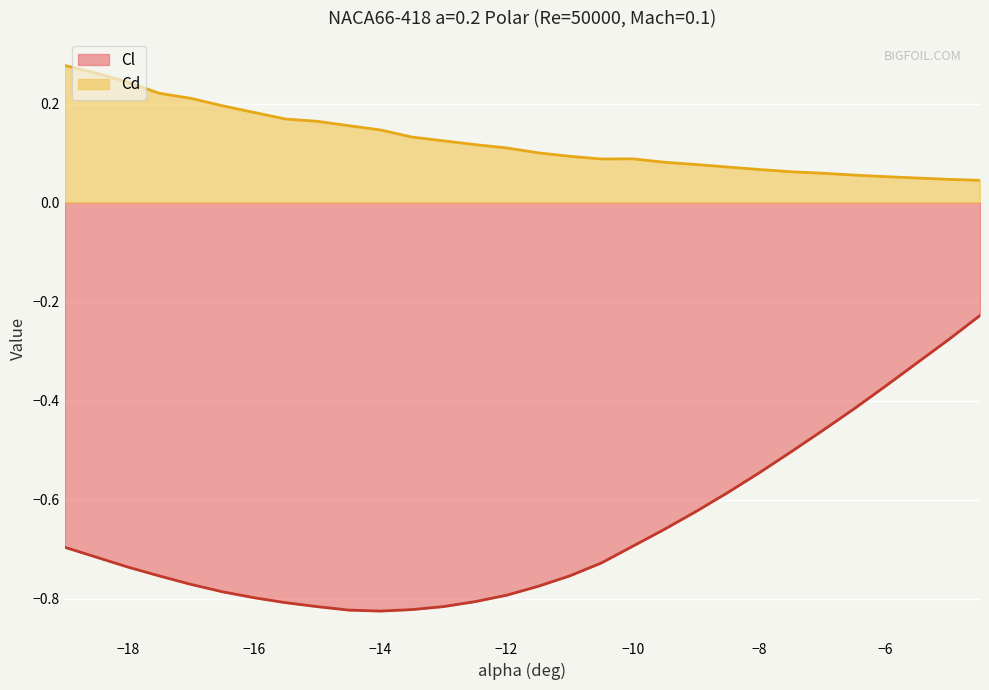

The chart shows a value of -0.8 at -16. True or false?

True